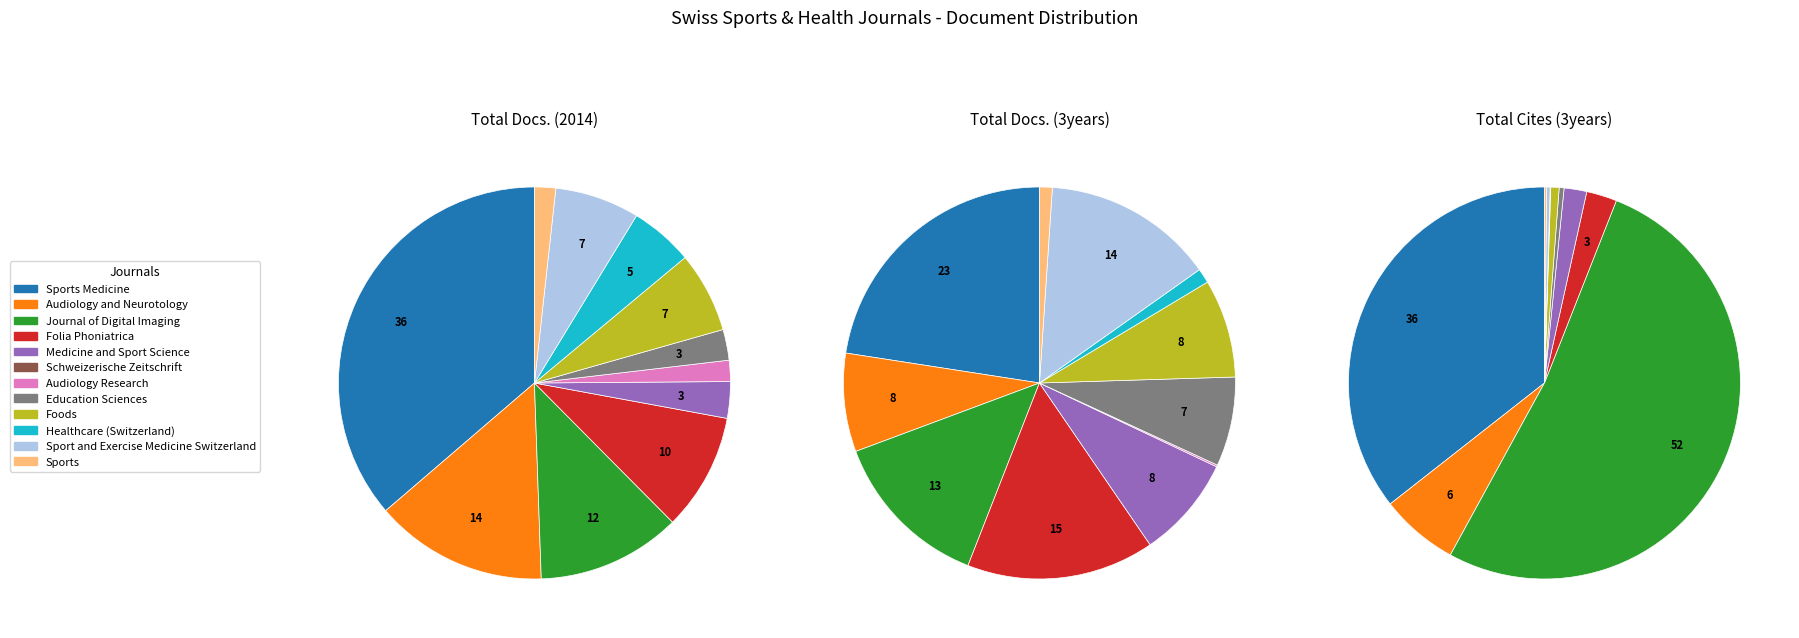

Combined, what portion of the pie is Sports and Audiology Research?

3.5%